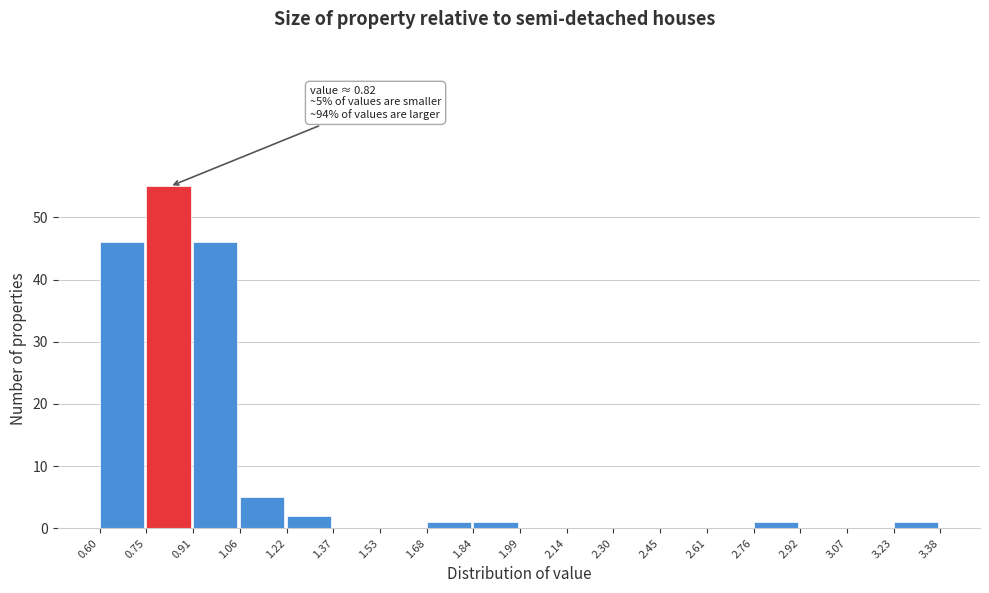

Which range on the x-axis has the tallest bar?

0.75 to 0.91